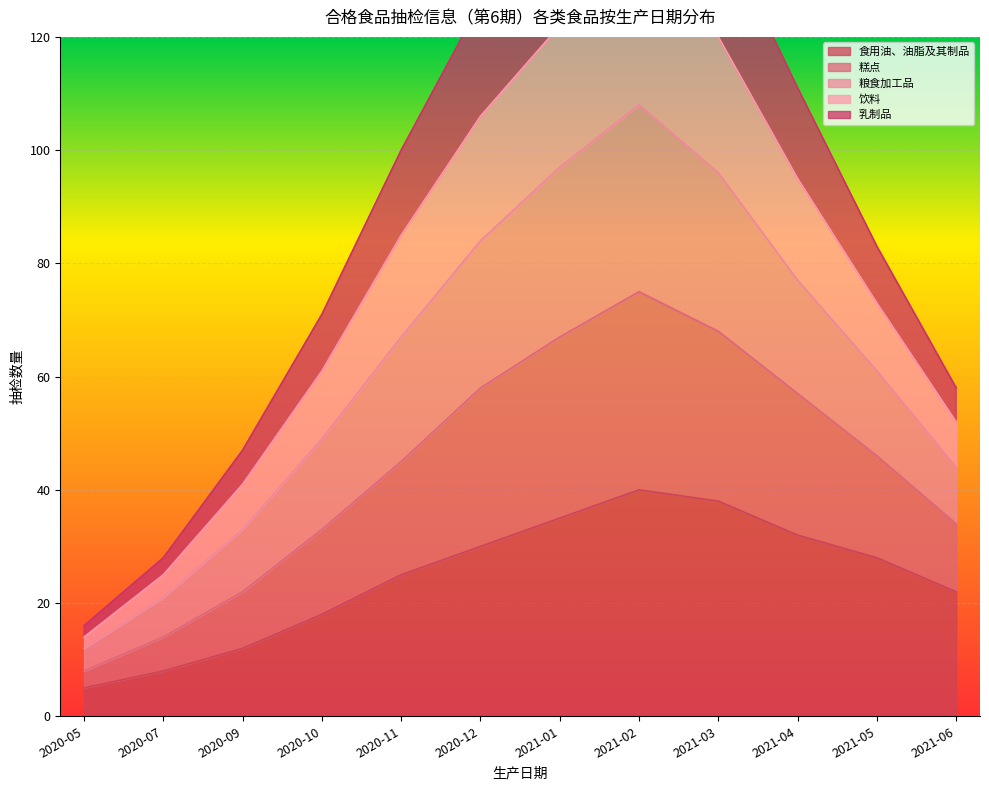

True or false: 饮料 and 糕点 cross at least once.

False